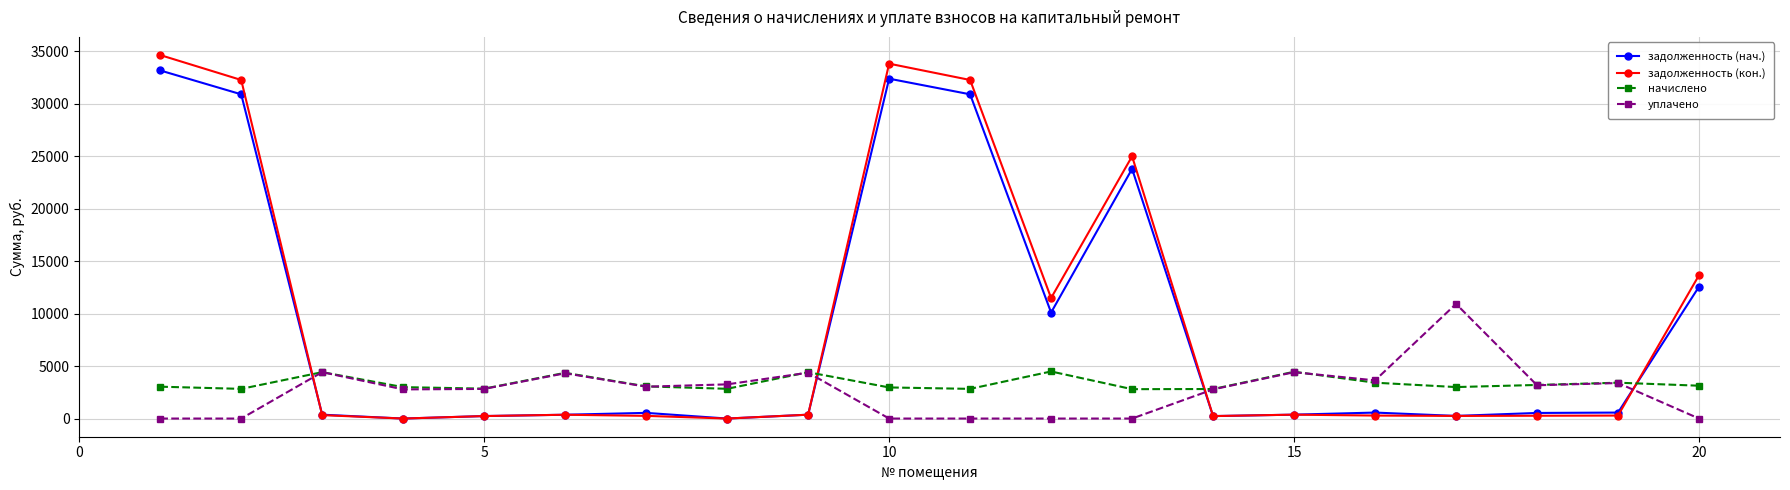

How many distinct data groups are displayed?

4